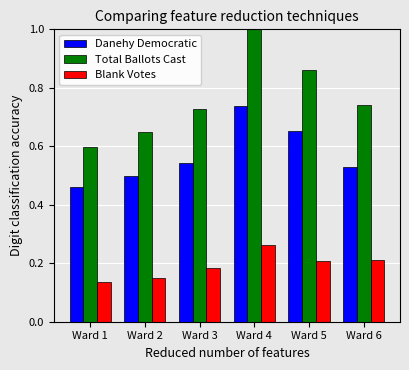

The value of Blank Votes at Ward 2 is 0.1. True or false?

False